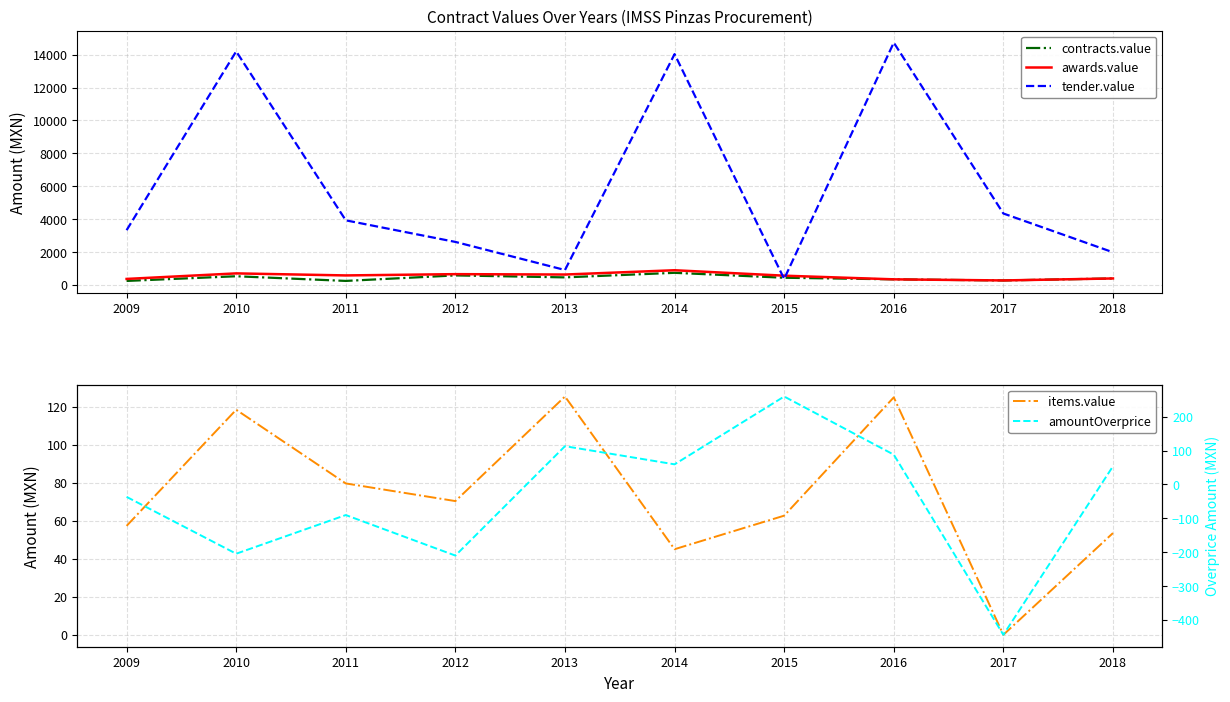

How many series are shown in this chart?

5